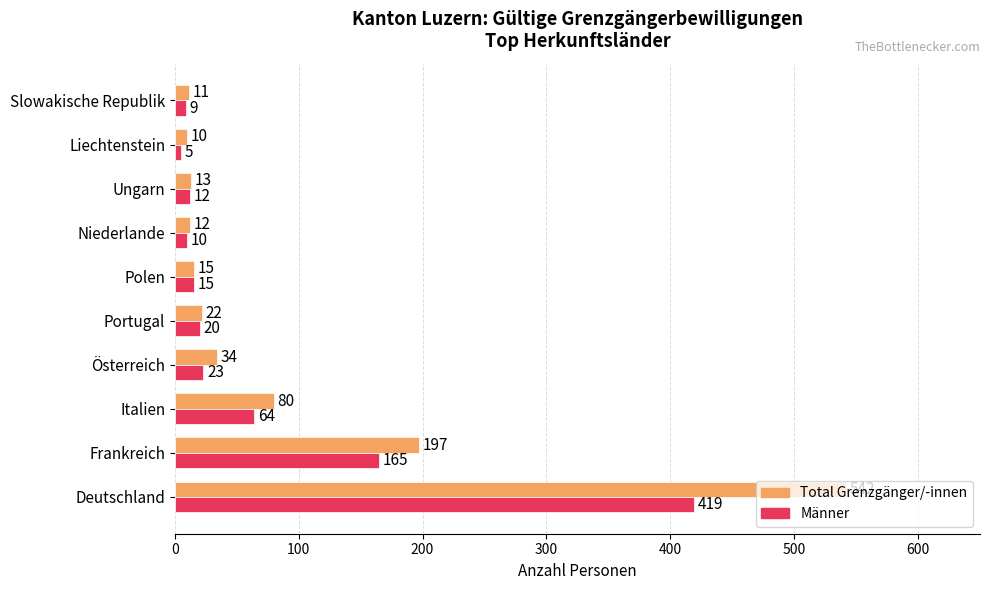

Which series has the largest range (max minus min)?

Total Grenzgänger/-innen